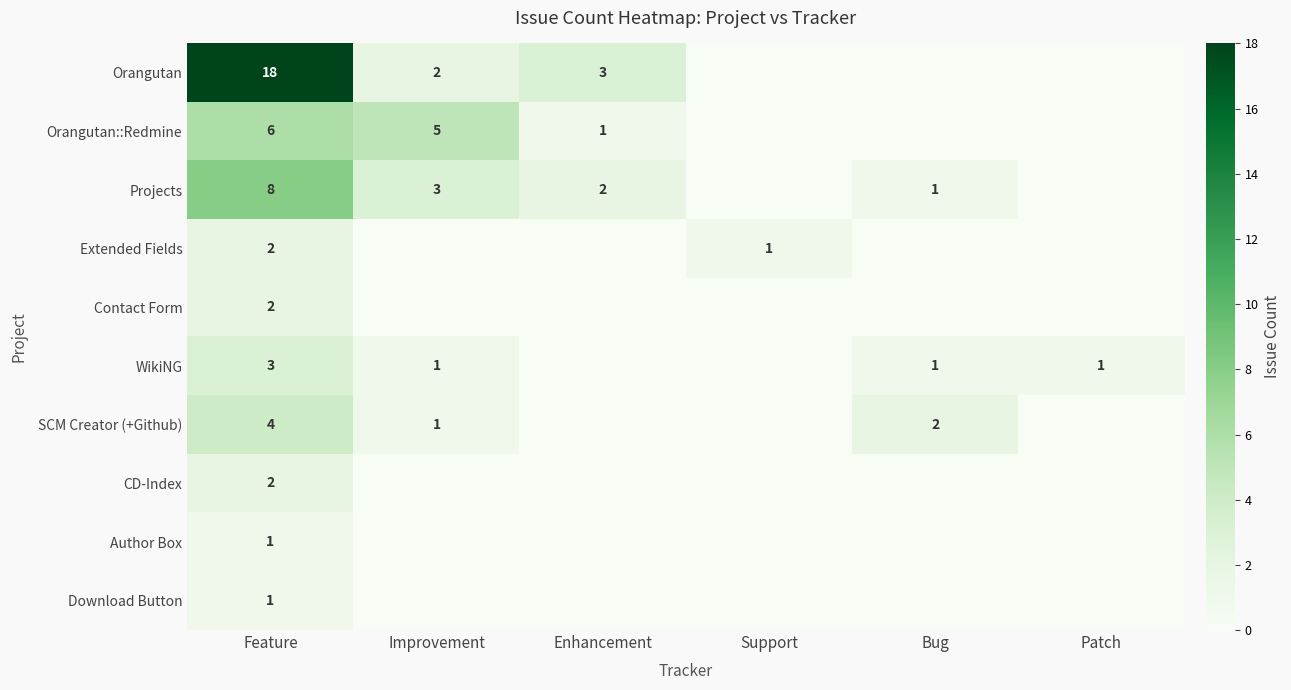

Is it true that Projects equals 8 at Feature?

True